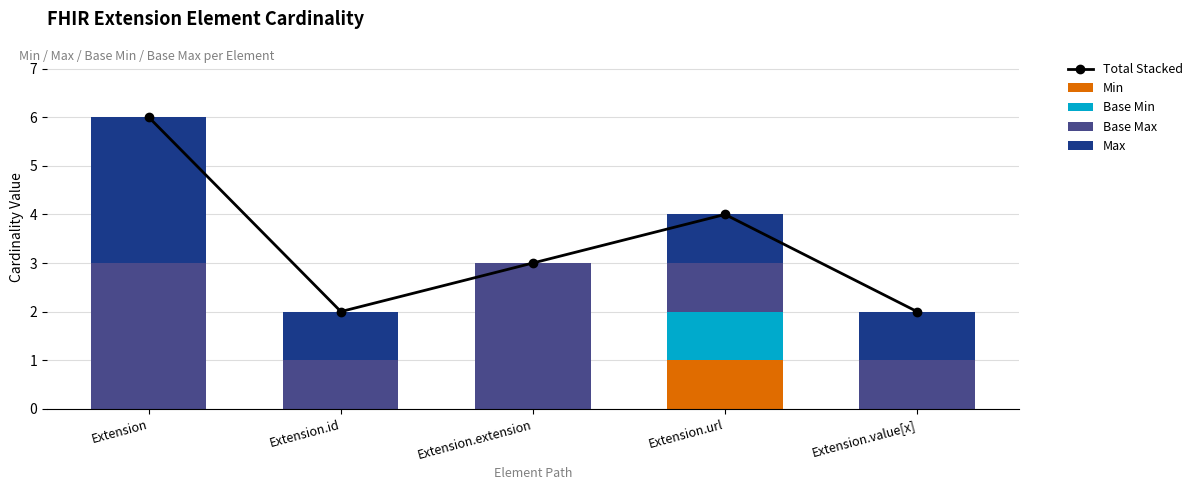

What is the average value of the Max series?

1